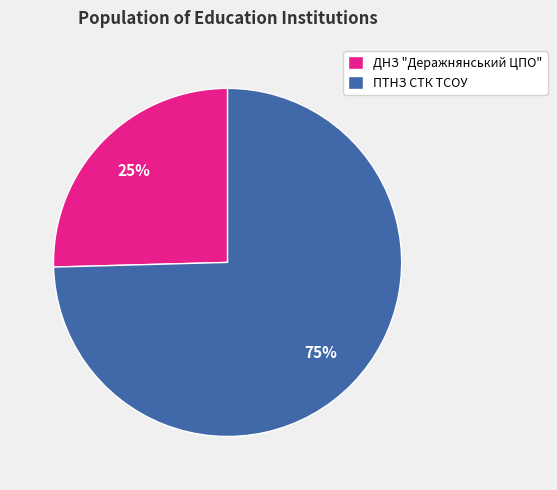

Is there a majority slice in this chart?

Yes